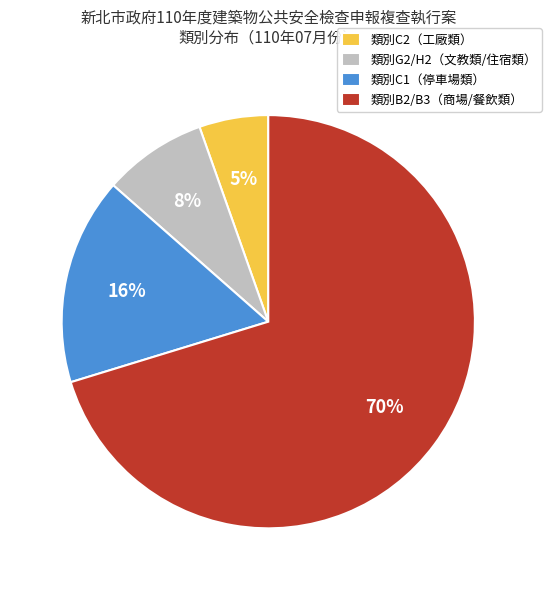

To the nearest percent, what is the combined percentage of 類別B2/B3（商場/餐飲類） and 類別C2（工廠類）?

76%